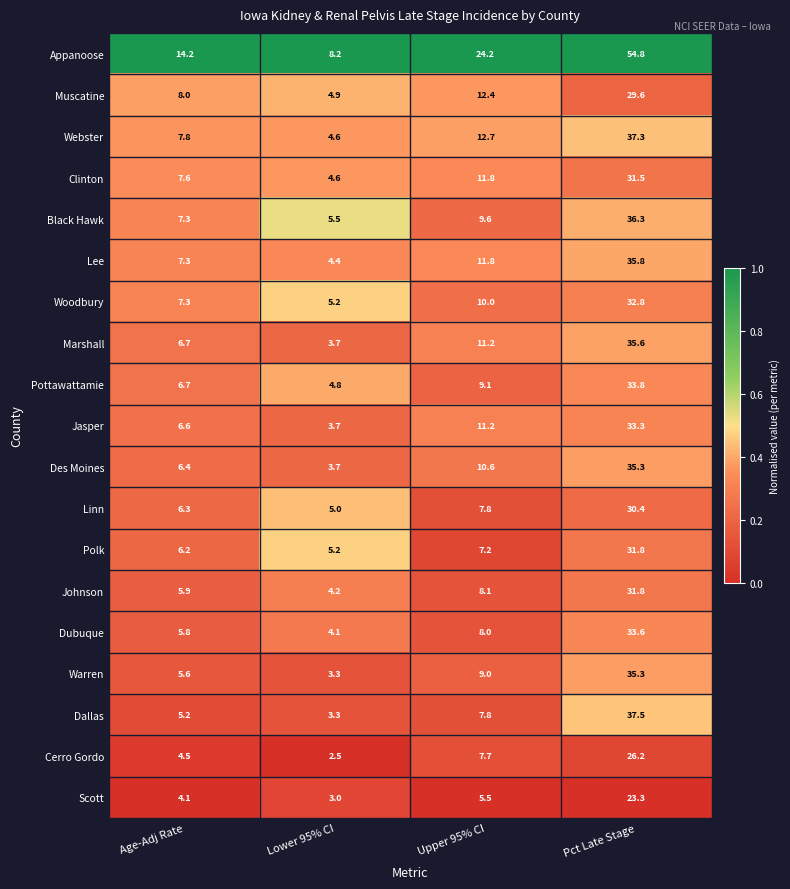

Between Upper 95% CI and Pct Late Stage, which series saw the biggest shift?

Appanoose